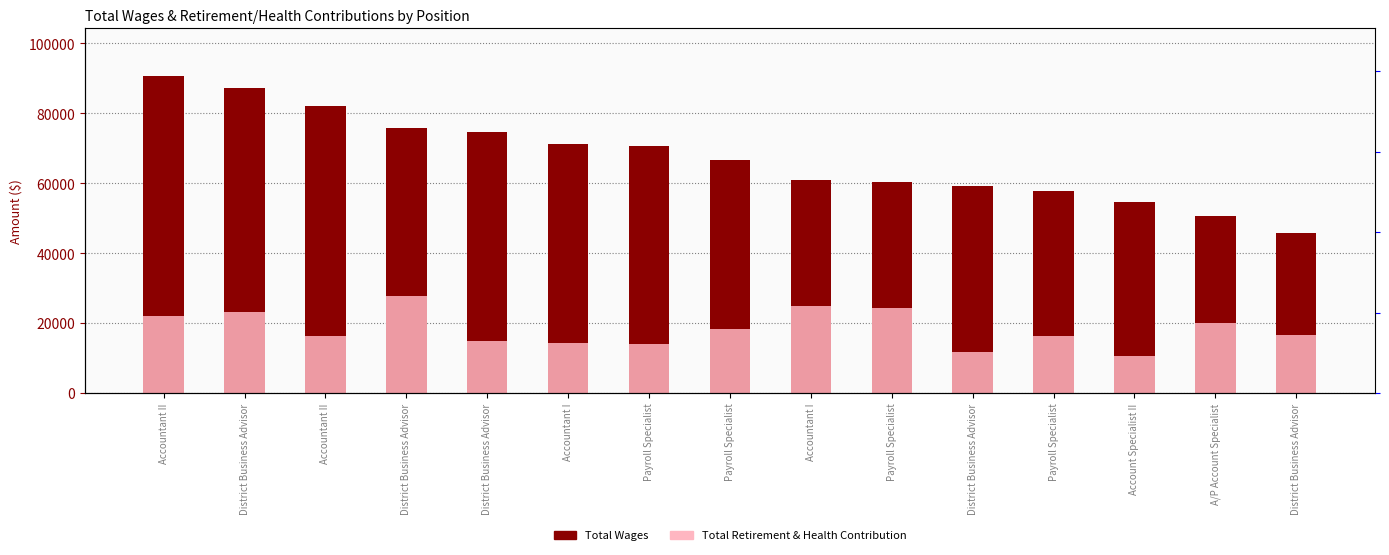

Reading left to right, what are all the values shown in this chart?

Total Wages: Accountant II=90686	District Business Advisor=87363	Accountant II=82053	District Business Advisor=75837	District Business Advisor=74741	Accountant I=71106	Payroll Specialist=70615	Payroll Specialist=66622	Accountant I=60972	Payroll Specialist=60375	District Business Advisor=59098	Payroll Specialist=57682	Account Specialist II=54653	A/P Account Specialist=50671	District Business Advisor=45727
Total Retirement & Health Contribution: Accountant II=21882	District Business Advisor=23194	Accountant II=16204	District Business Advisor=27801	District Business Advisor=14764	Accountant I=14257	Payroll Specialist=13911	Payroll Specialist=18298	Accountant I=24873	Payroll Specialist=24212	District Business Advisor=11585	Payroll Specialist=16427	Account Specialist II=10627	A/P Account Specialist=20148	District Business Advisor=16504